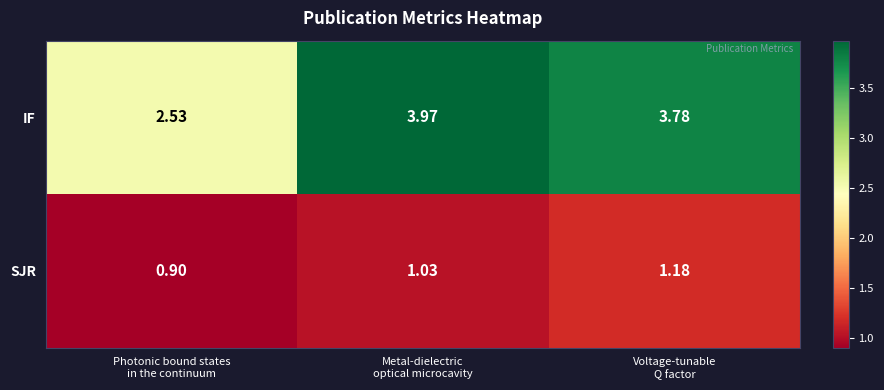

How many categories are shown in the chart?

3